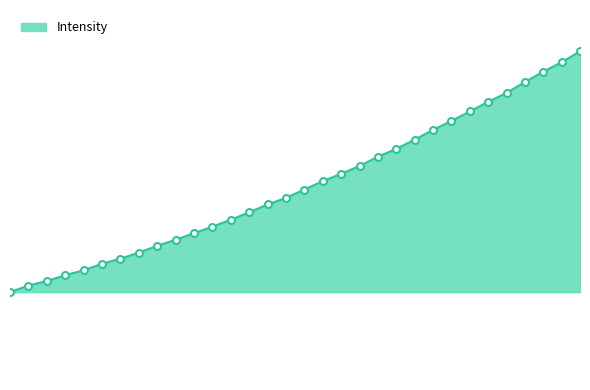

Reading right to left, list all the values displayed in this chart.

836.3	825.2	815.7	805.2	794.3	785.1	775.5	765.9	756.7	746.9	737.6	729.7	720.2	712.3	704.9	696.4	688.0	681.3	673.4	665.8	658.9	652.2	645.6	639.5	632.6	626.4	621.3	614.7	609.7	603.8	599.3	592.6